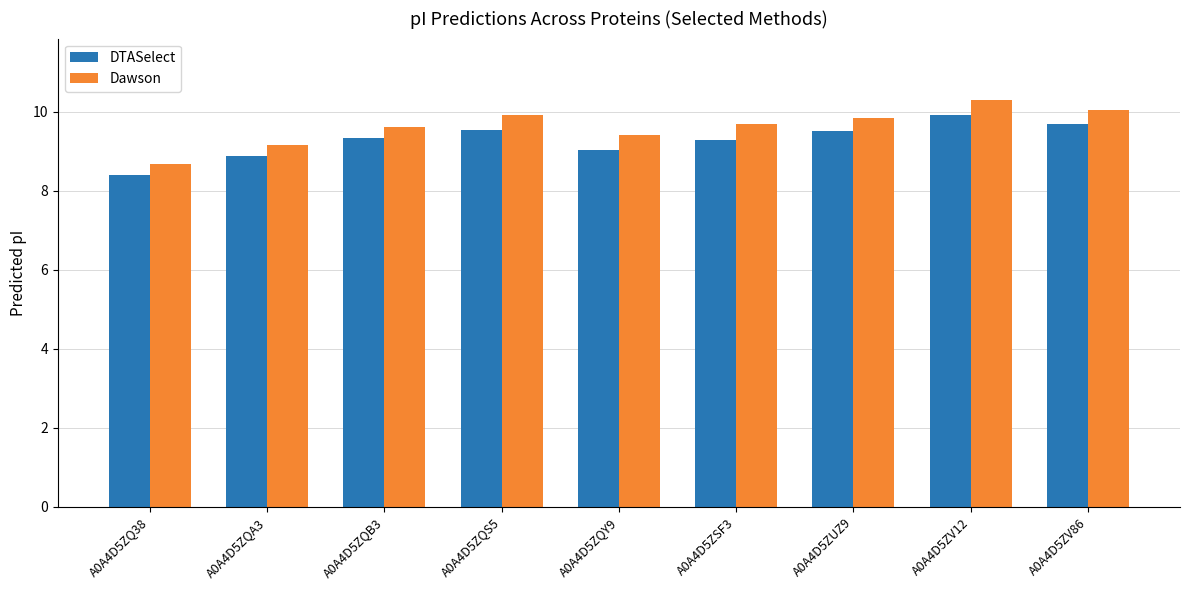

Reading right to left, transcribe all the data shown in this chart.

DTASelect: 9.7	9.9	9.5	9.3	9.0	9.5	9.3	8.9	8.4
Dawson: 10.0	10.3	9.8	9.7	9.4	9.9	9.6	9.2	8.7